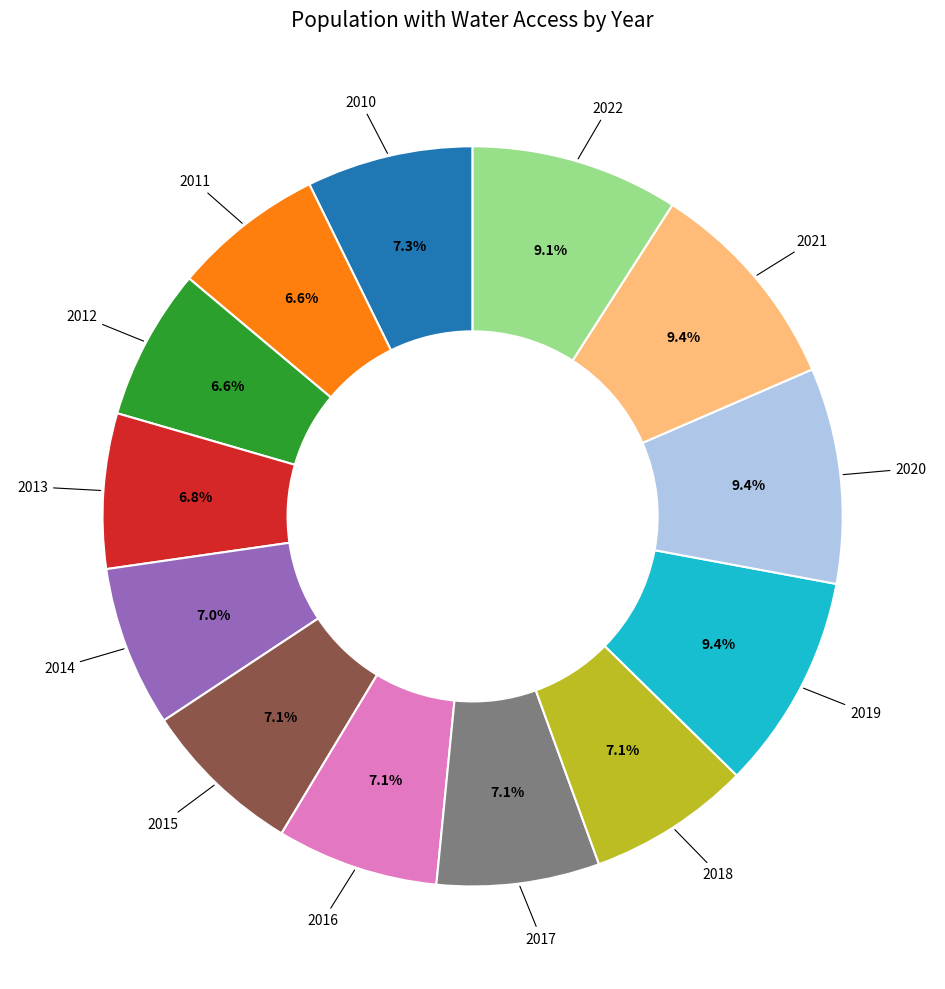

Combined, what portion of the pie is 2021 and 2014?

16.4%